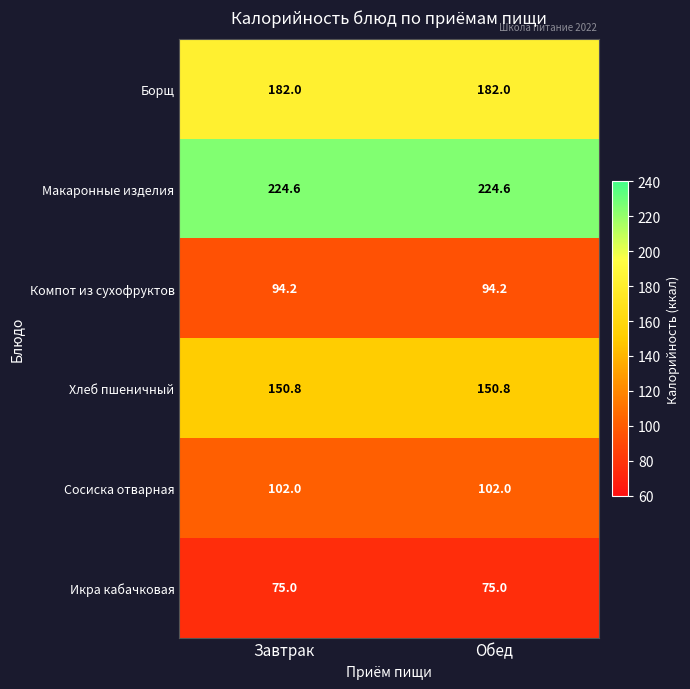

Is it true that Хлеб пшеничный equals 150.8 at Завтрак?

True